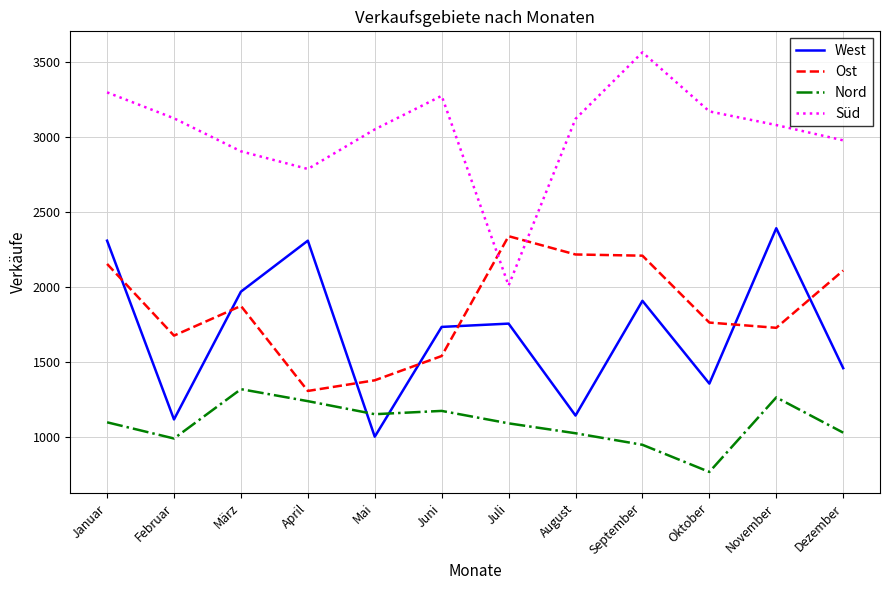

Is it true that Süd equals 3082 at November?

True